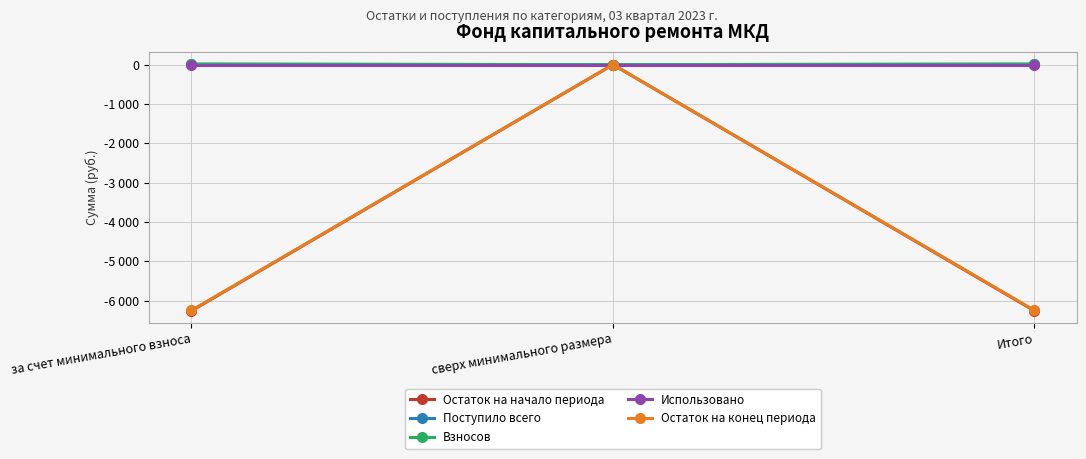

What is the total value across all series at Итого?

-12483.1